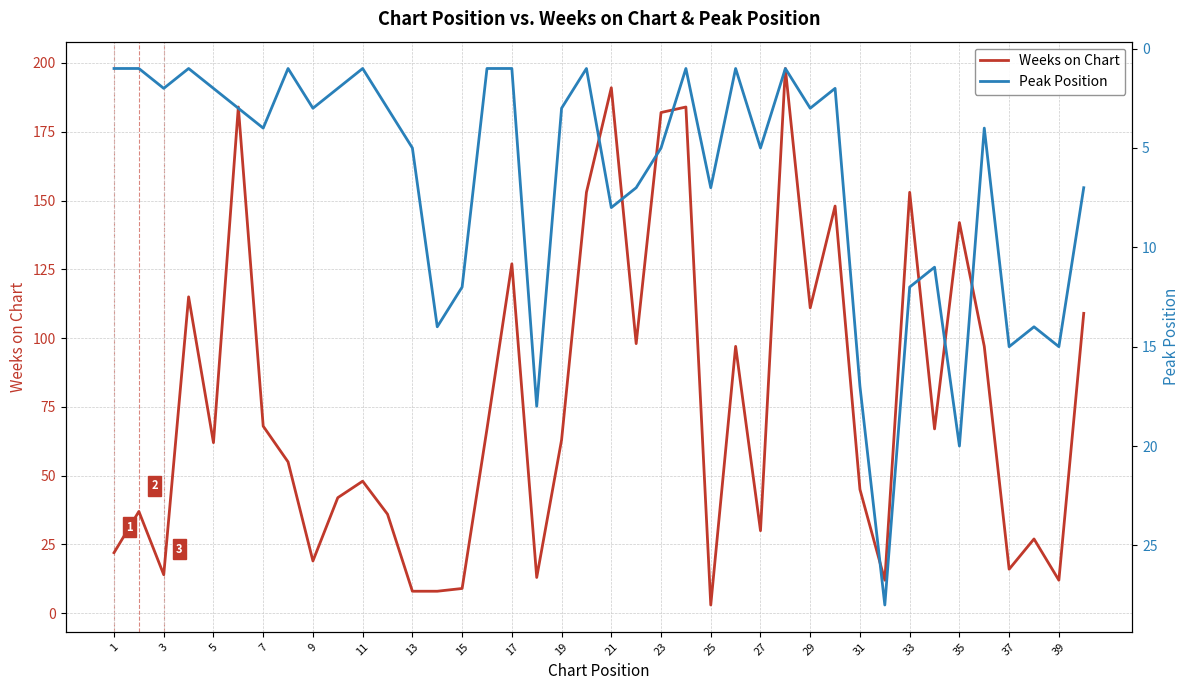

The Weeks on Chart series shows 142 at 35. True or false?

True